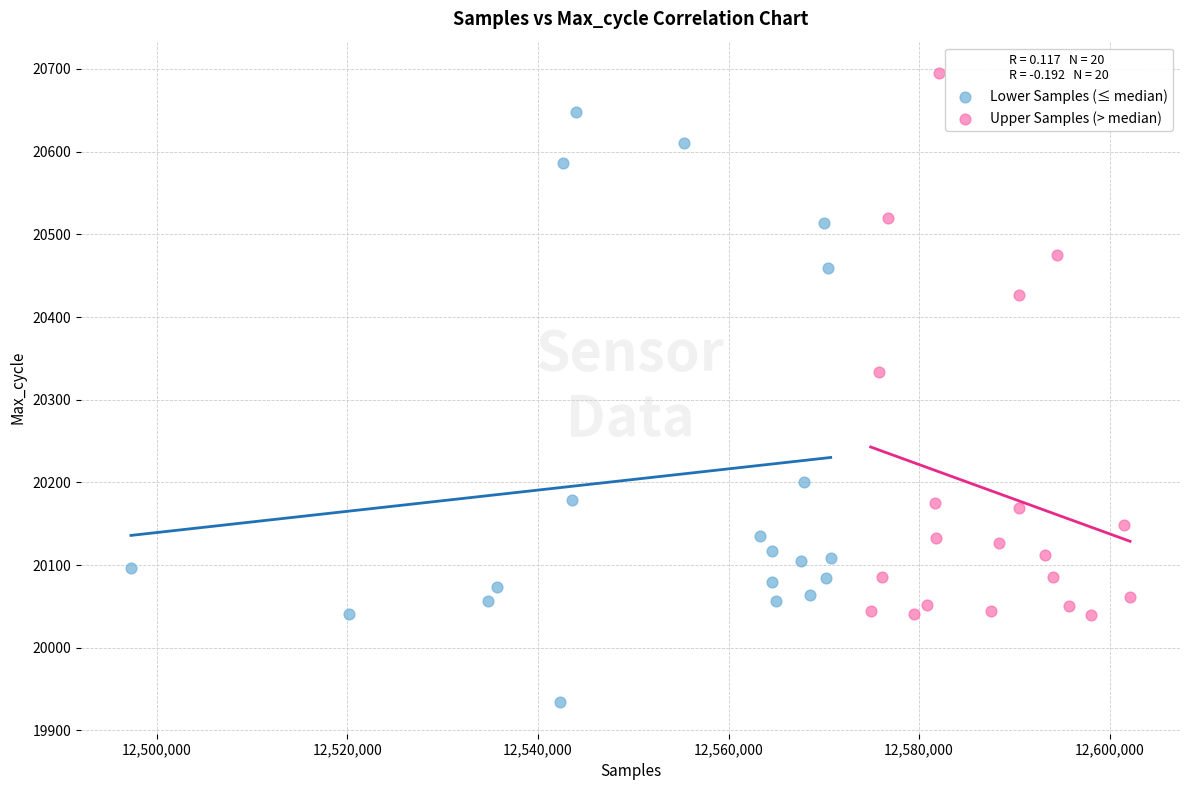

Which series reaches the maximum Y coordinate?

Upper Samples (> median)